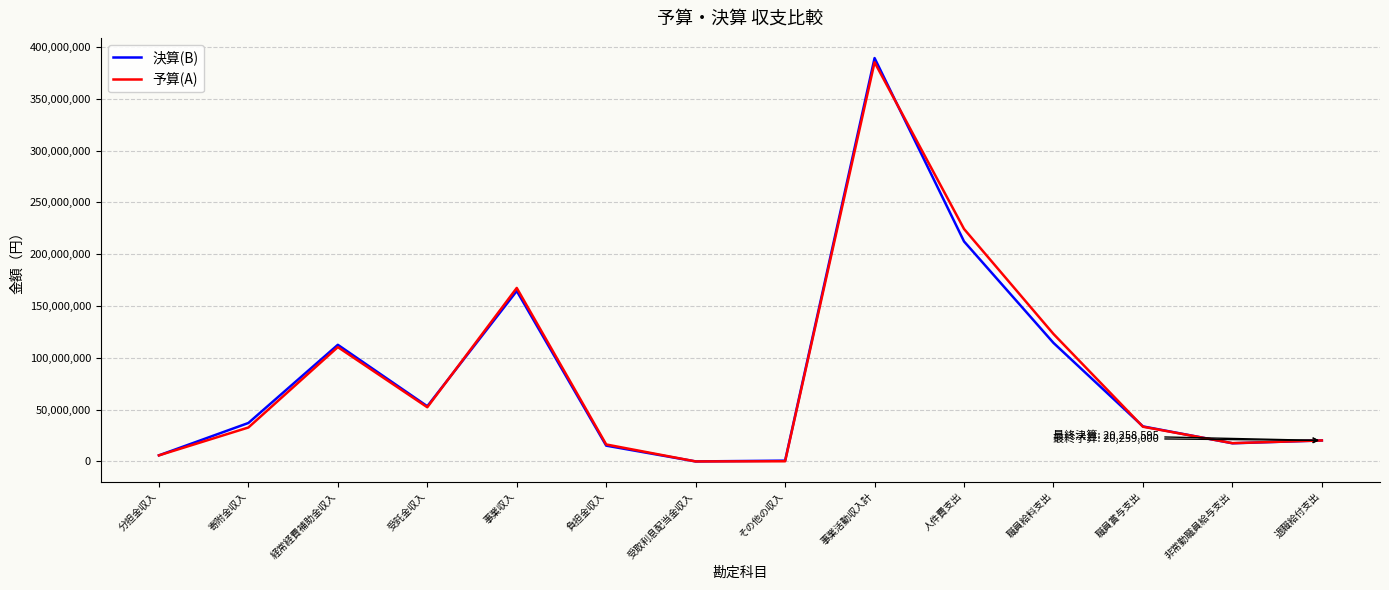

What is the spread (max minus min) of values at 事業収入?

2923305